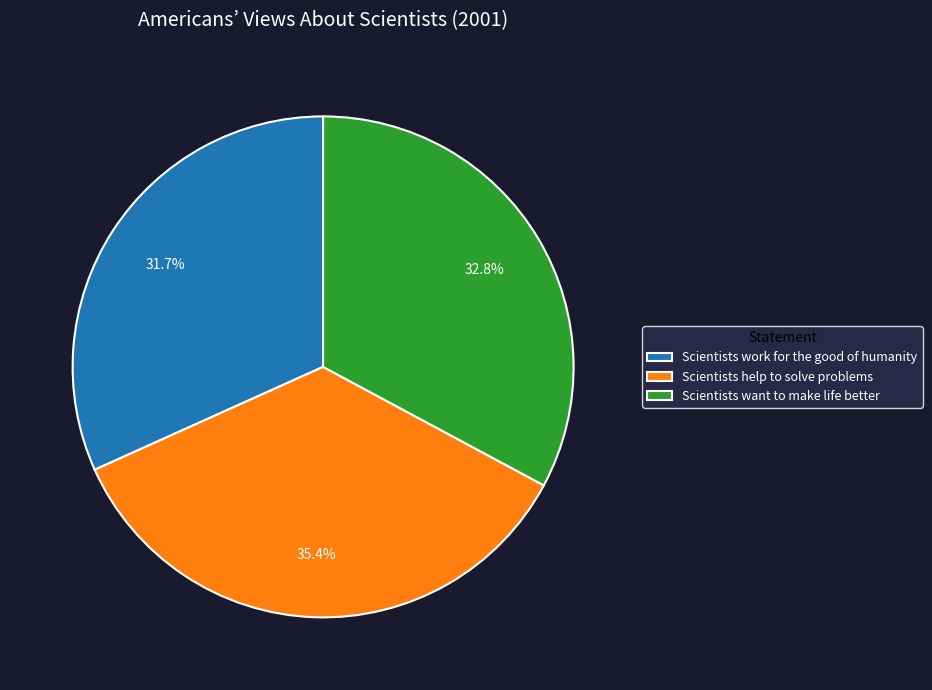

Rank the categories by value from highest to lowest.

Scientists help to solve problems, Scientists want to make life better, Scientists work for the good of humanity